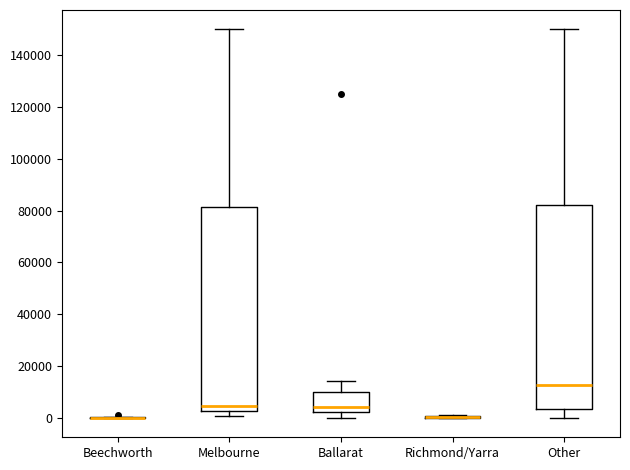

Reading left to right, transcribe this box plot: for each box, give where its median line is, the range the box spans, and where its two whiskers end, as read against the y-axis. The values are not printed on the chart, so give them approximately, as read against the axis.

Beechworth: box collapsed to a line at 0, whiskers 0 to 0
Melbourne: median 4000, box 2000 to 82000, whiskers 0 to 150000
Ballarat: median 4000, box 2000 to 10000, whiskers 0 to 14000
Richmond/Yarra: box collapsed to a line at 0, whiskers 0 to 2000
Other: median 12000, box 4000 to 82000, whiskers 0 to 150000